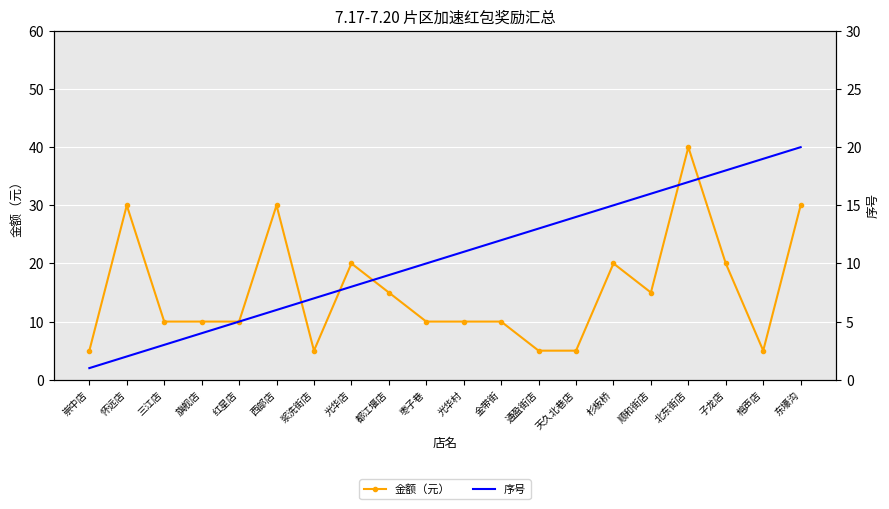

What is the difference between the maximum and minimum values in the 序号 series?

19